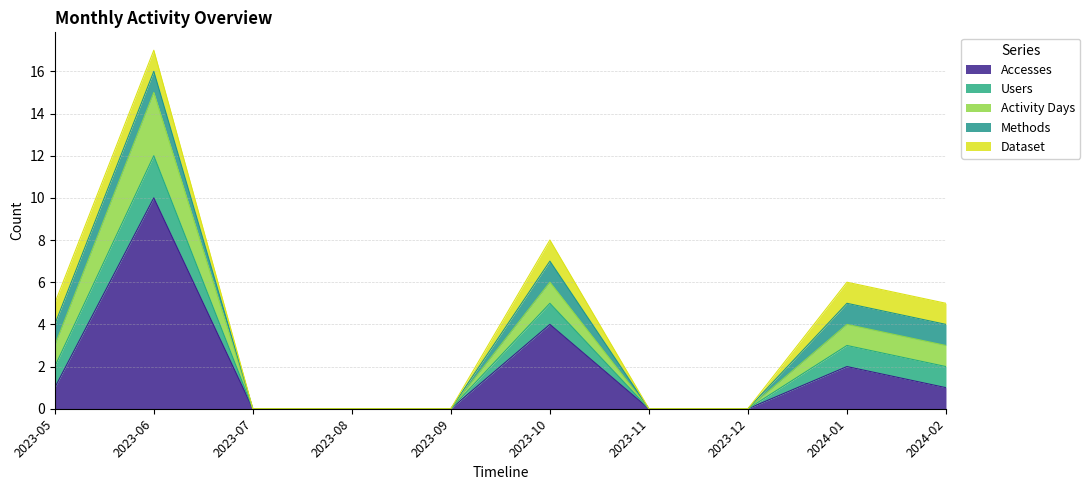

Read the Dataset value at 2023-10.

1